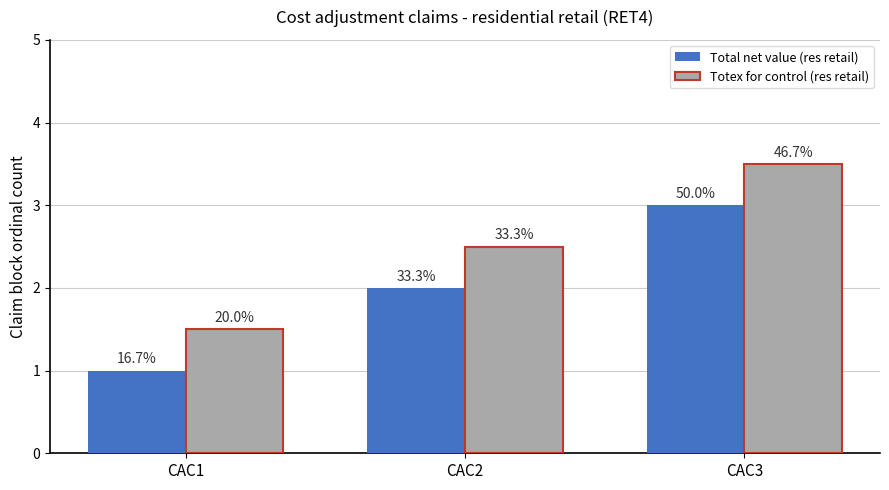

What is the total value across all series at CAC3?

6.5